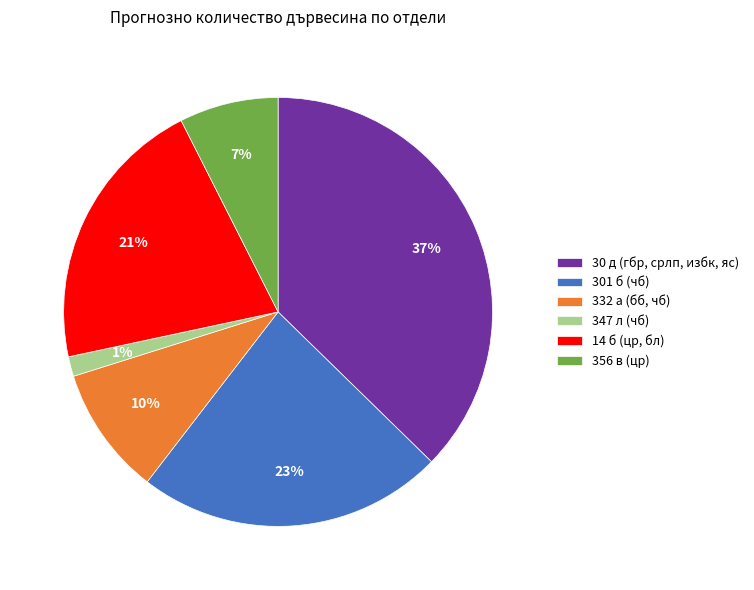

Is the sum of 332 а (бб, чб) and 301 б (чб) greater than half?

No